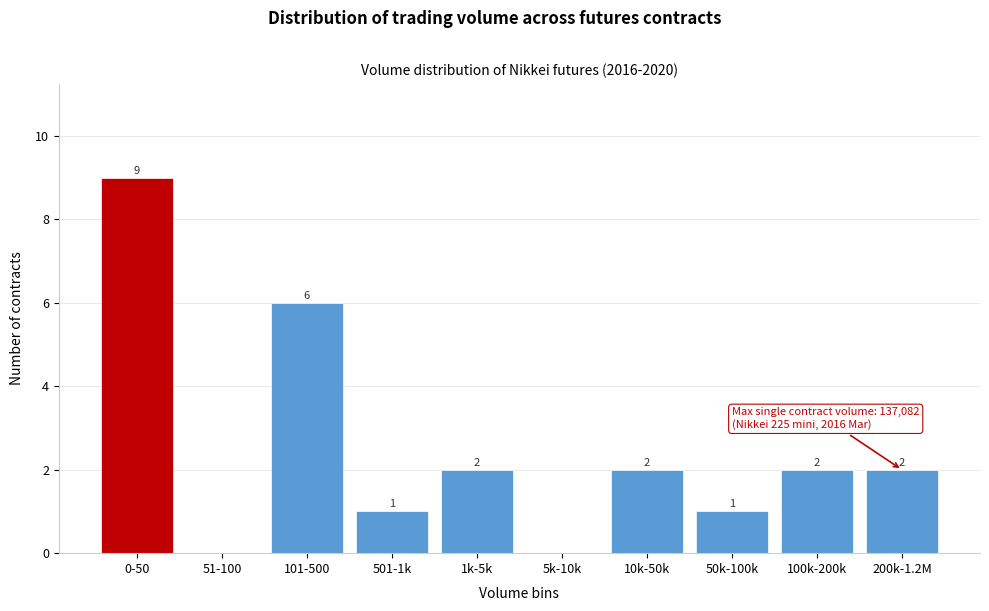

Reading right to left, what are all the values shown in this chart?

200k-1.2M=2	100k-200k=2	50k-100k=1	10k-50k=2	5k-10k=0	1k-5k=2	501-1k=1	101-500=6	51-100=0	0-50=9